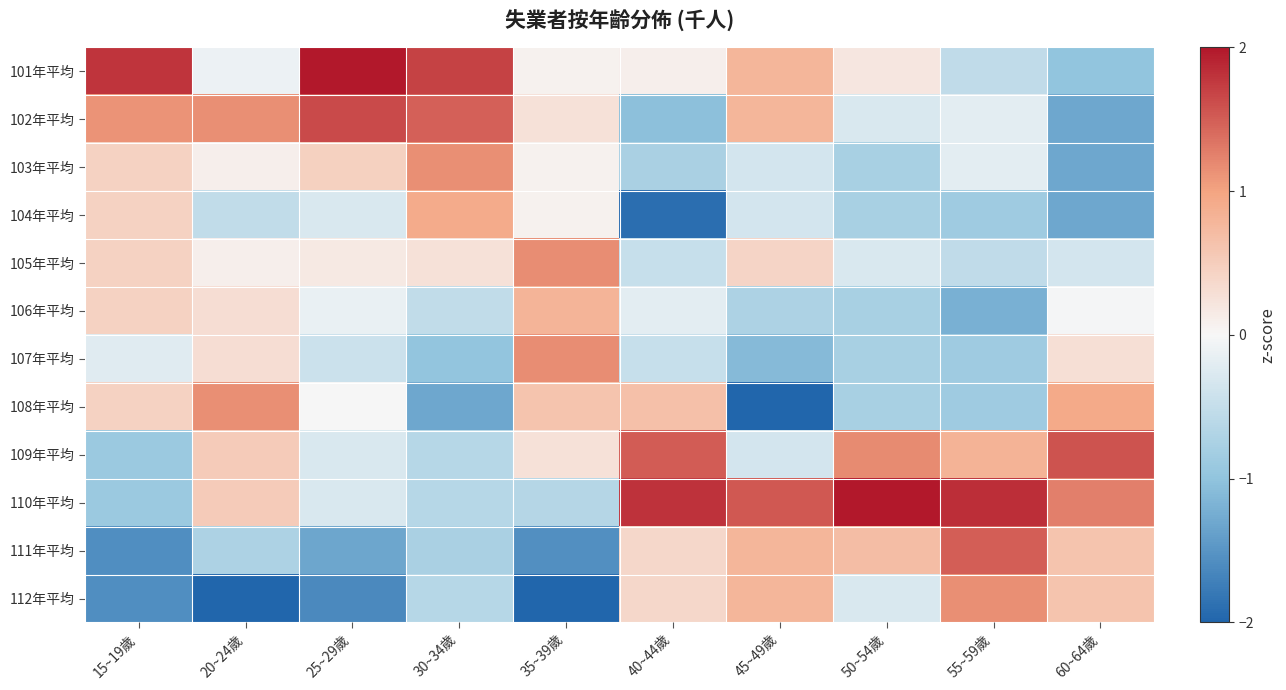

Reading right to left, list all the values displayed in this chart.

101年平均: 60~64歲=-1.0	55~59歲=-0.5	50~54歲=0.2	45~49歲=0.8	40~44歲=0.1	35~39歲=0.1	30~34歲=1.7	25~29歲=2.1	20~24歲=-0.1	15~19歲=1.8
102年平均: 60~64歲=-1.3	55~59歲=-0.2	50~54歲=-0.3	45~49歲=0.8	40~44歲=-1.0	35~39歲=0.3	30~34歲=1.5	25~29歲=1.6	20~24歲=1.1	15~19歲=1.1
103年平均: 60~64歲=-1.3	55~59歲=-0.2	50~54歲=-0.8	45~49歲=-0.3	40~44歲=-0.8	35~39歲=0.1	30~34歲=1.1	25~29歲=0.5	20~24歲=0.1	15~19歲=0.4
104年平均: 60~64歲=-1.3	55~59歲=-0.9	50~54歲=-0.8	45~49歲=-0.3	40~44歲=-1.9	35~39歲=0.1	30~34歲=0.9	25~29歲=-0.3	20~24歲=-0.5	15~19歲=0.4
105年平均: 60~64歲=-0.3	55~59歲=-0.5	50~54歲=-0.3	45~49歲=0.4	40~44歲=-0.5	35~39歲=1.2	30~34歲=0.3	25~29歲=0.2	20~24歲=0.1	15~19歲=0.4
106年平均: 60~64歲=-0.0	55~59歲=-1.2	50~54歲=-0.8	45~49歲=-0.7	40~44歲=-0.2	35~39歲=0.8	30~34歲=-0.5	25~29歲=-0.1	20~24歲=0.3	15~19歲=0.4
107年平均: 60~64歲=0.3	55~59歲=-0.9	50~54歲=-0.8	45~49歲=-1.1	40~44歲=-0.5	35~39歲=1.2	30~34歲=-1.0	25~29歲=-0.4	20~24歲=0.3	15~19歲=-0.2
108年平均: 60~64歲=0.9	55~59歲=-0.9	50~54歲=-0.8	45~49歲=-2.2	40~44歲=0.7	35~39歲=0.6	30~34歲=-1.3	25~29歲=0.0	20~24歲=1.1	15~19歲=0.4
109年平均: 60~64歲=1.6	55~59歲=0.8	50~54歲=1.2	45~49歲=-0.3	40~44歲=1.5	35~39歲=0.3	30~34歲=-0.6	25~29歲=-0.3	20~24歲=0.5	15~19歲=-0.9
110年平均: 60~64歲=1.3	55~59歲=1.8	50~54歲=2.6	45~49歲=1.5	40~44歲=1.8	35~39歲=-0.7	30~34歲=-0.6	25~29歲=-0.3	20~24歲=0.5	15~19歲=-0.9
111年平均: 60~64歲=0.6	55~59歲=1.5	50~54歲=0.7	45~49歲=0.8	40~44歲=0.4	35~39歲=-1.6	30~34歲=-0.8	25~29歲=-1.3	20~24歲=-0.7	15~19歲=-1.6
112年平均: 60~64歲=0.6	55~59歲=1.2	50~54歲=-0.3	45~49歲=0.8	40~44歲=0.4	35~39歲=-2.3	30~34歲=-0.6	25~29歲=-1.6	20~24歲=-2.8	15~19歲=-1.6